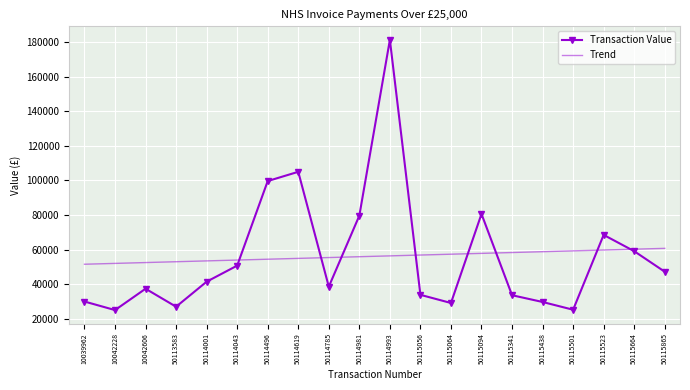

At 50115438, list the series in order from smallest to largest.

Transaction Value, Trend